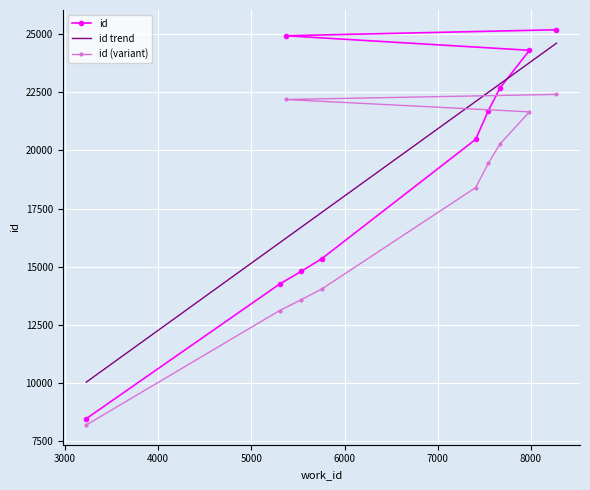

What is the minimum value shown in the chart?

8205.5